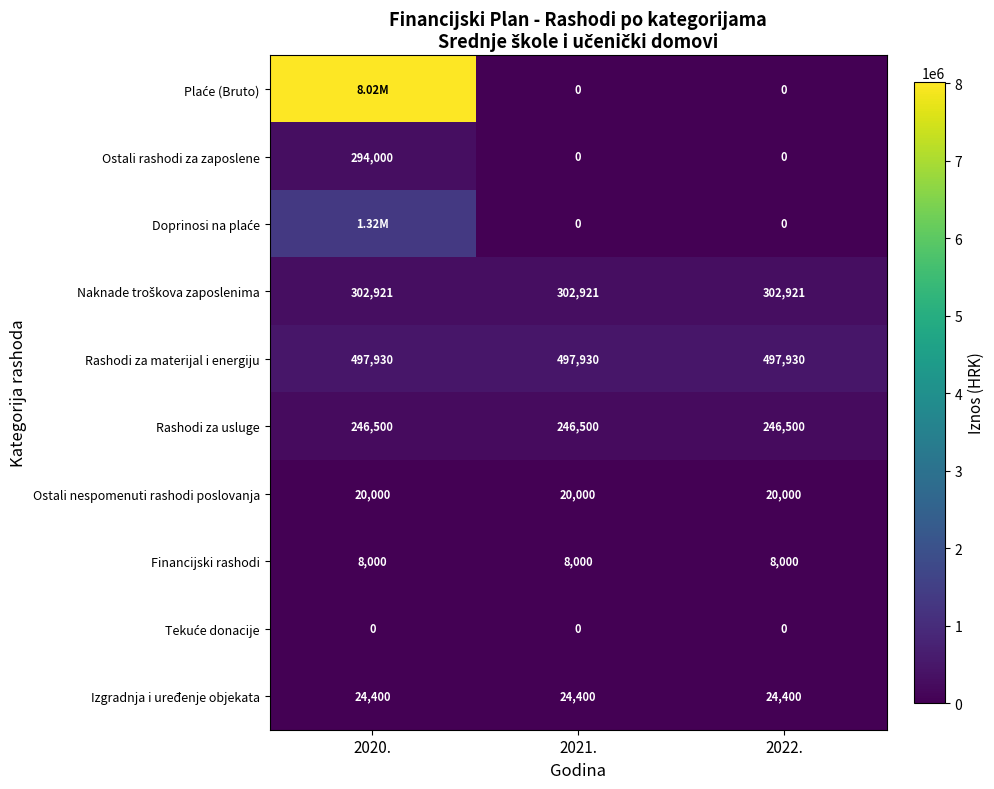

What is the difference between the highest and lowest values at 2022.?

497930